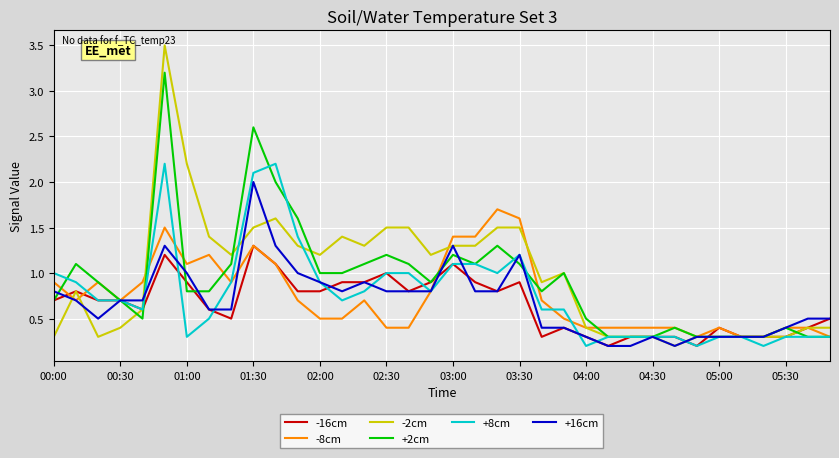

What is the highest value of the -8cm series?

1.7